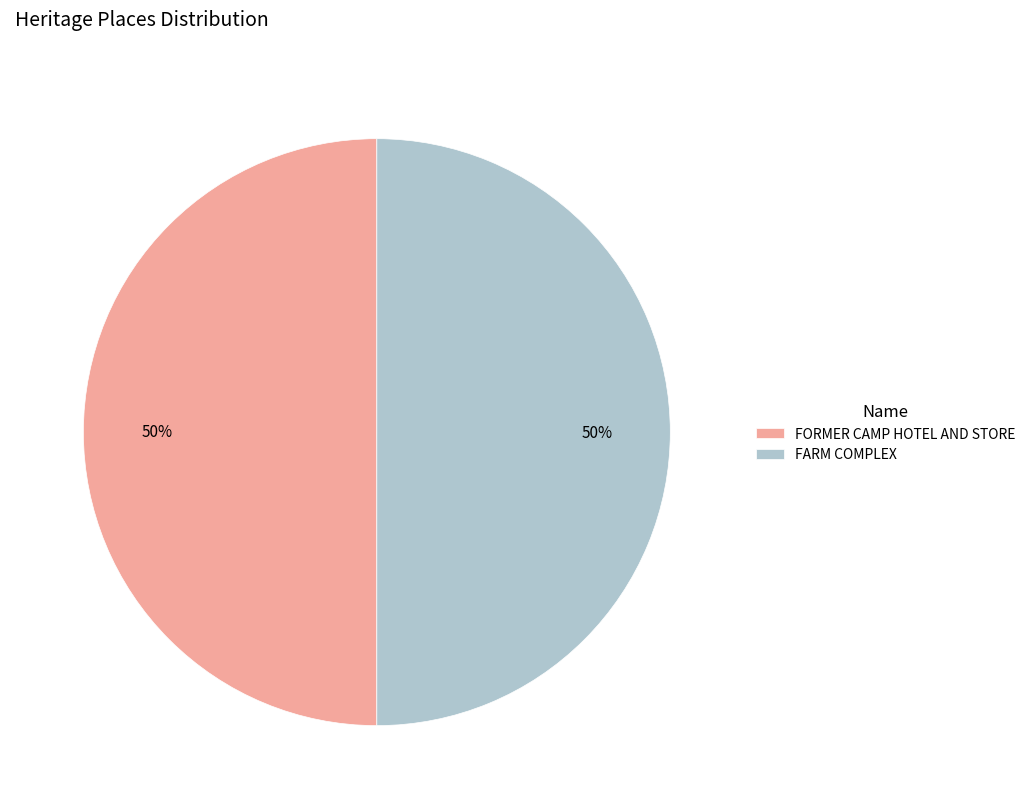

Approximately how many times larger is the value at FORMER CAMP HOTEL AND STORE compared to FARM COMPLEX?

1.0